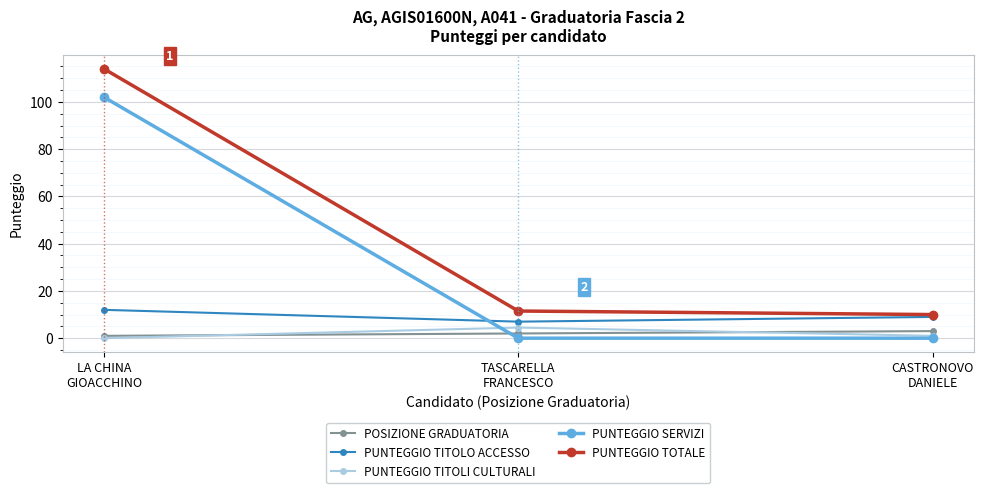

What is the label of the 3rd point from the right?

LA CHINA
GIOACCHINO